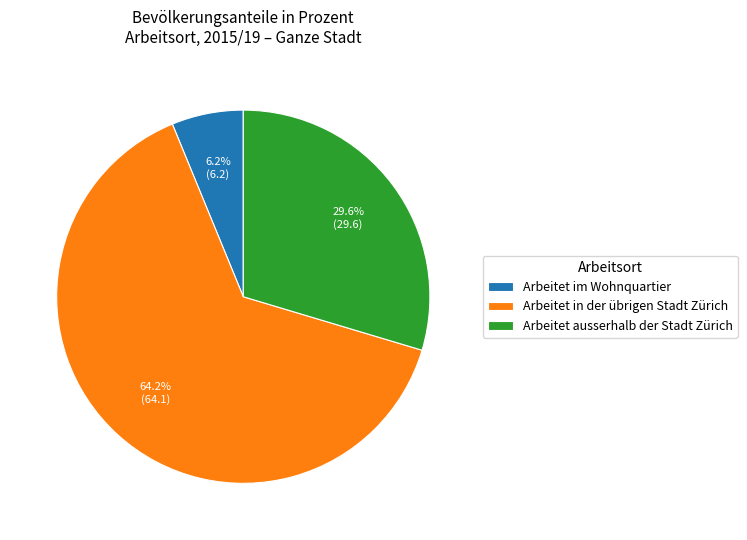

Which has a higher value, Arbeitet ausserhalb der Stadt Zürich or Arbeitet in der übrigen Stadt Zürich?

Arbeitet in der übrigen Stadt Zürich